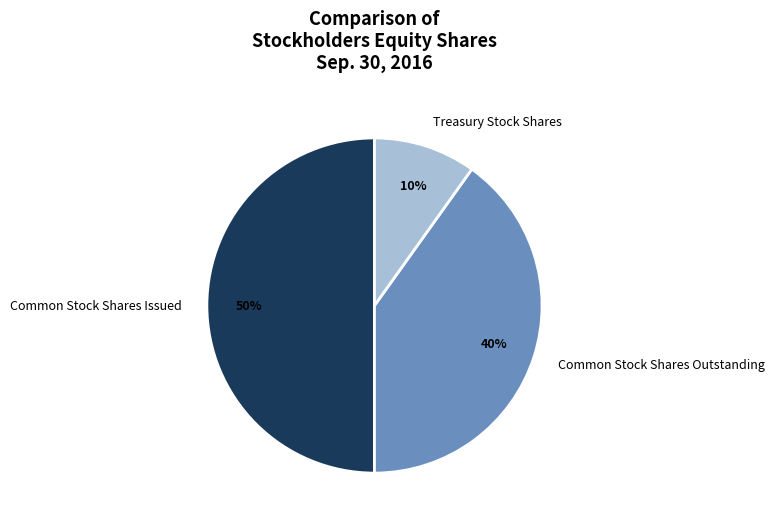

What is the largest slice in the pie chart?

Common Stock Shares Issued